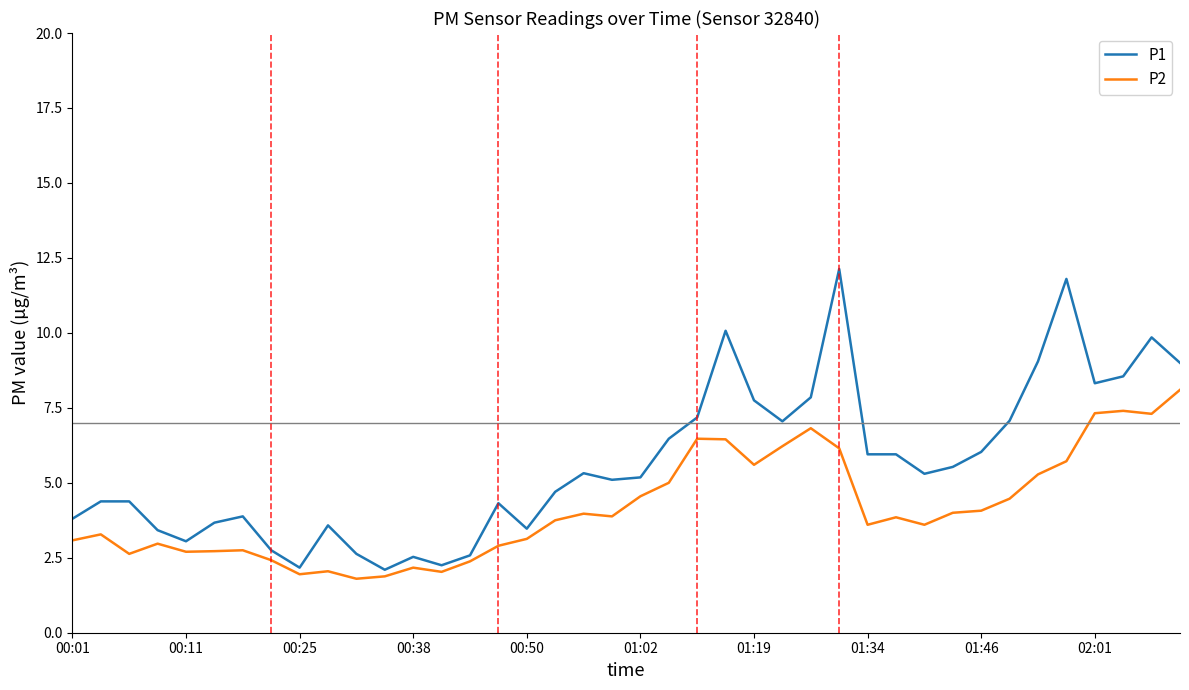

Which series has the largest range (max minus min)?

P1